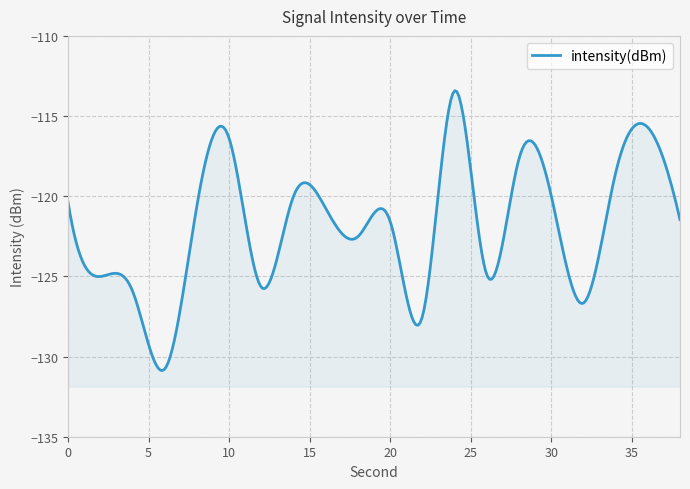

How many lines are shown in the chart?

1